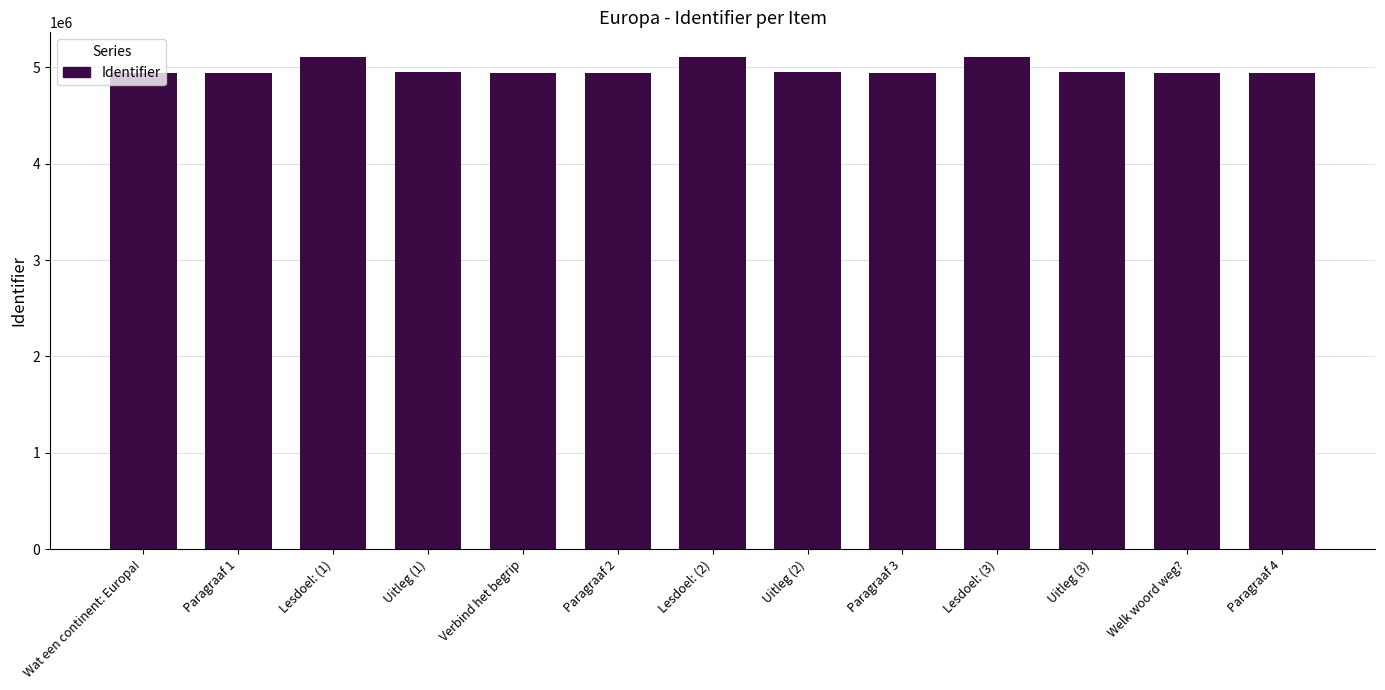

What is the sum of all values?

64762357